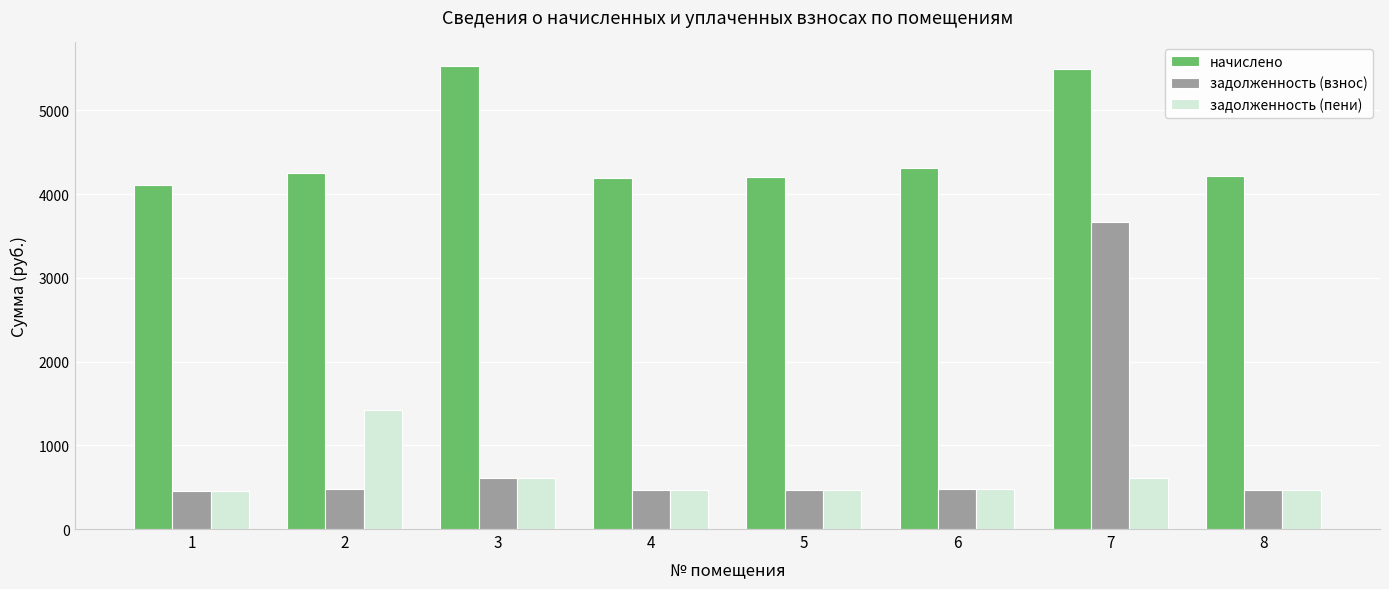

What is the total value across all series at 4?

5124.5